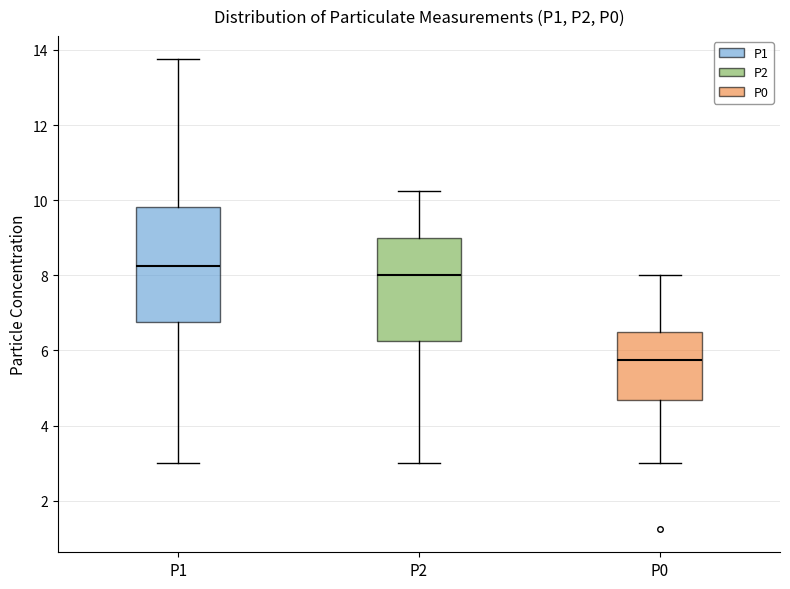

Which box's median line is the lowest?

P0